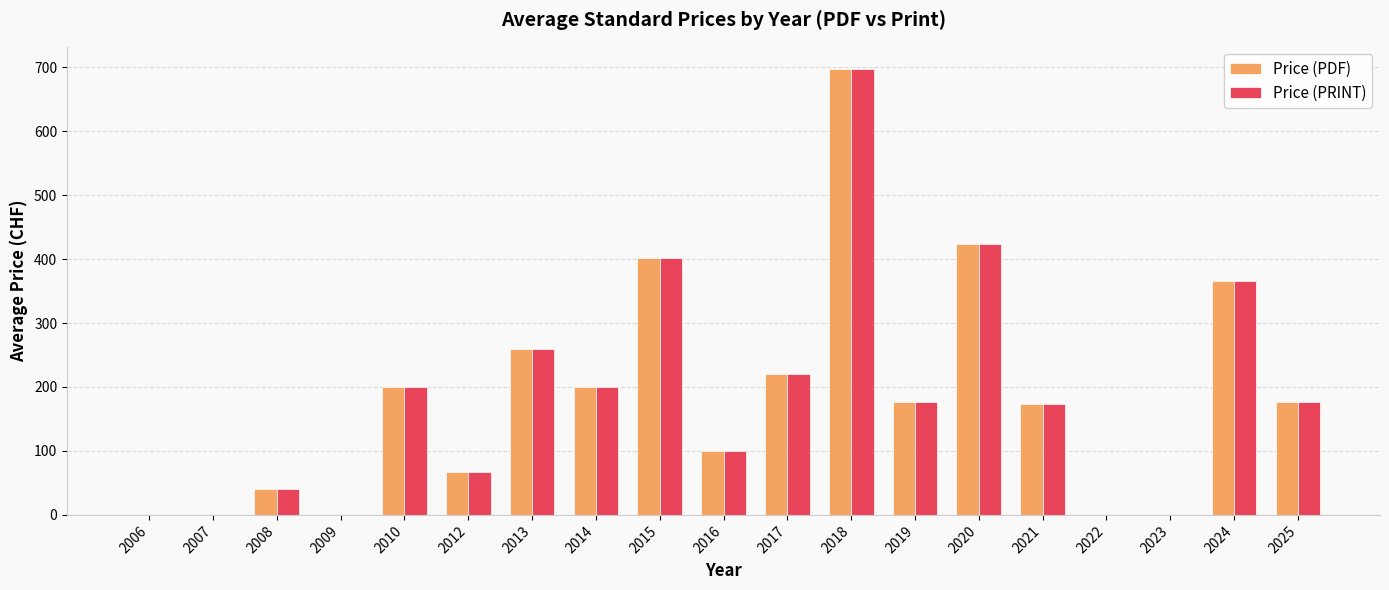

Does the chart contain stacked bars?

No